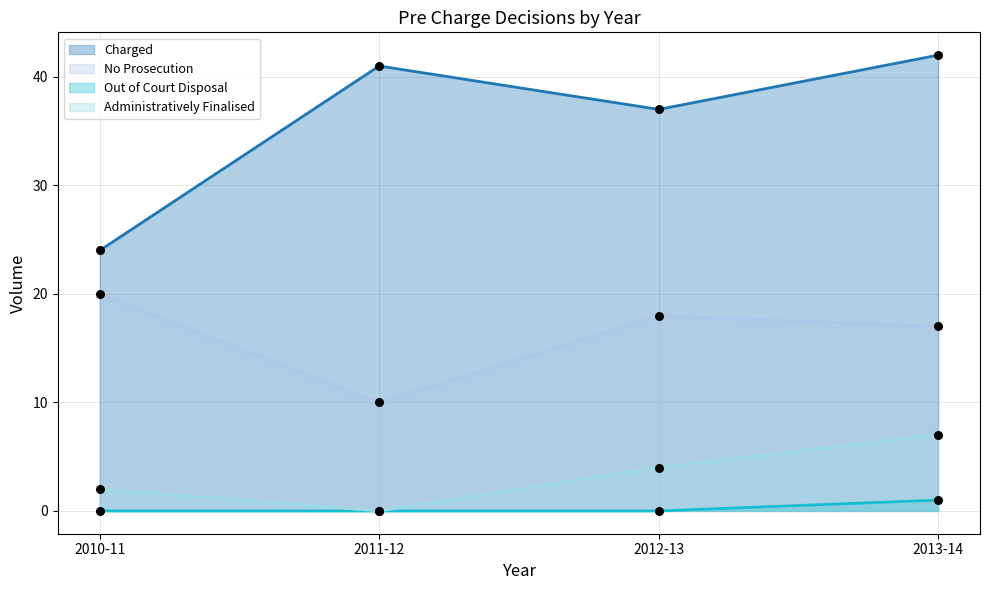

What are all the series names shown in the legend?

Charged, No Prosecution, Out of Court Disposal, Administratively Finalised